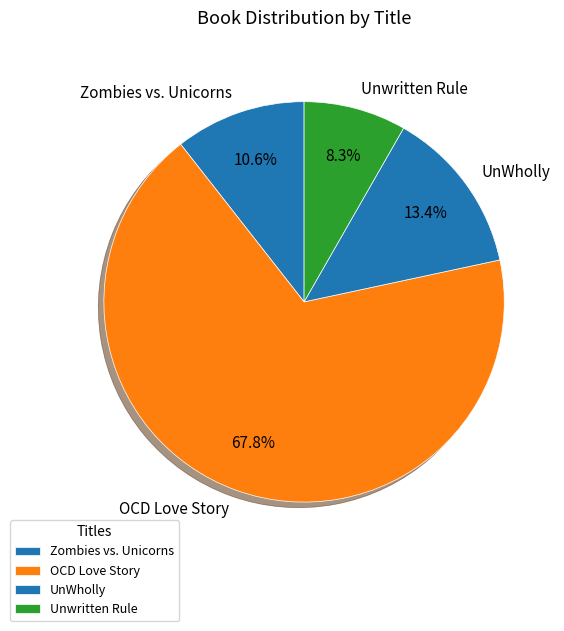

Is the sum of OCD Love Story and Unwritten Rule greater than half?

Yes